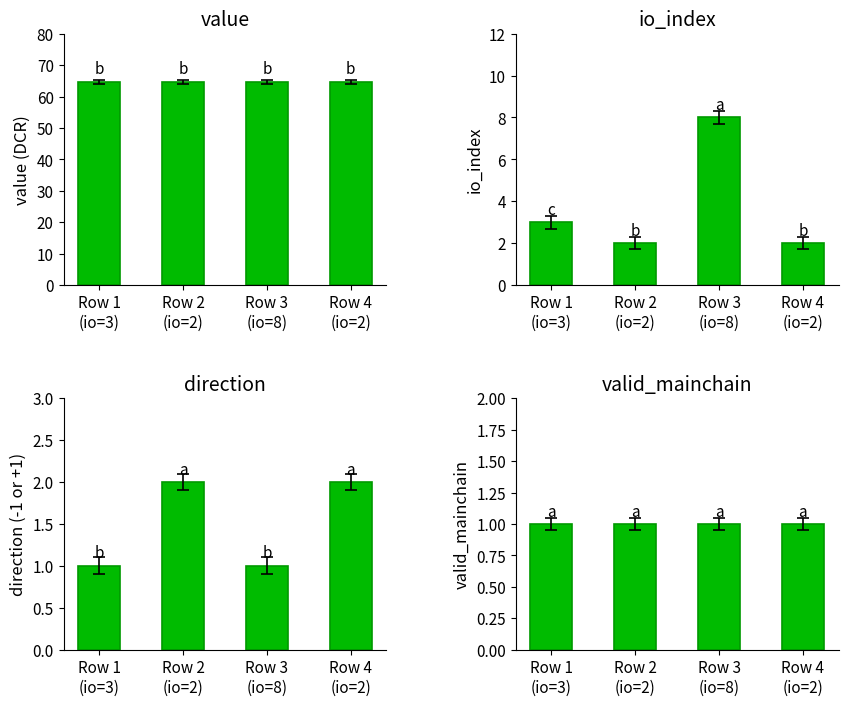

At which category is the sum across all series the highest?

Row 3
(io=8)